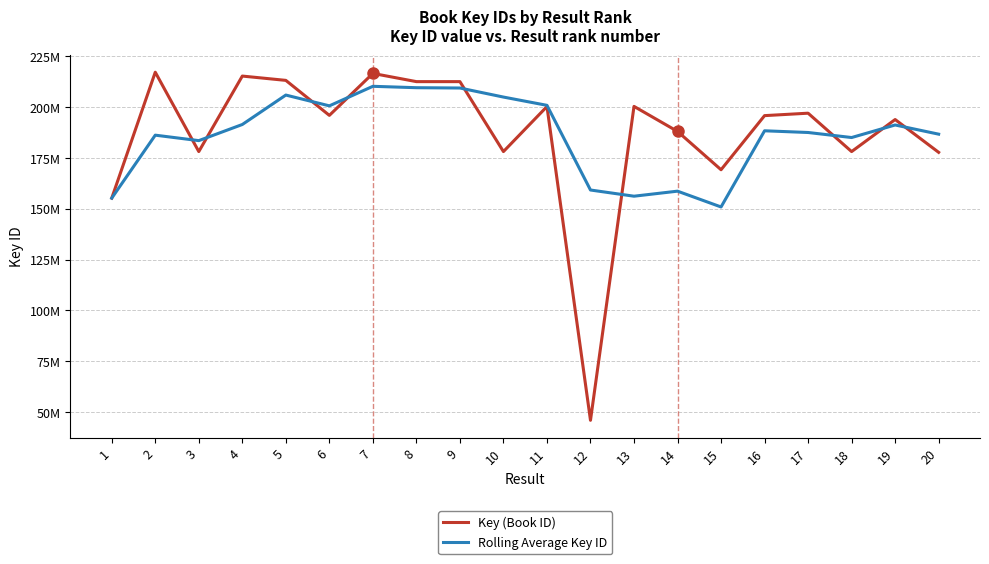

What is the total value across all series at 20?

364364286.8